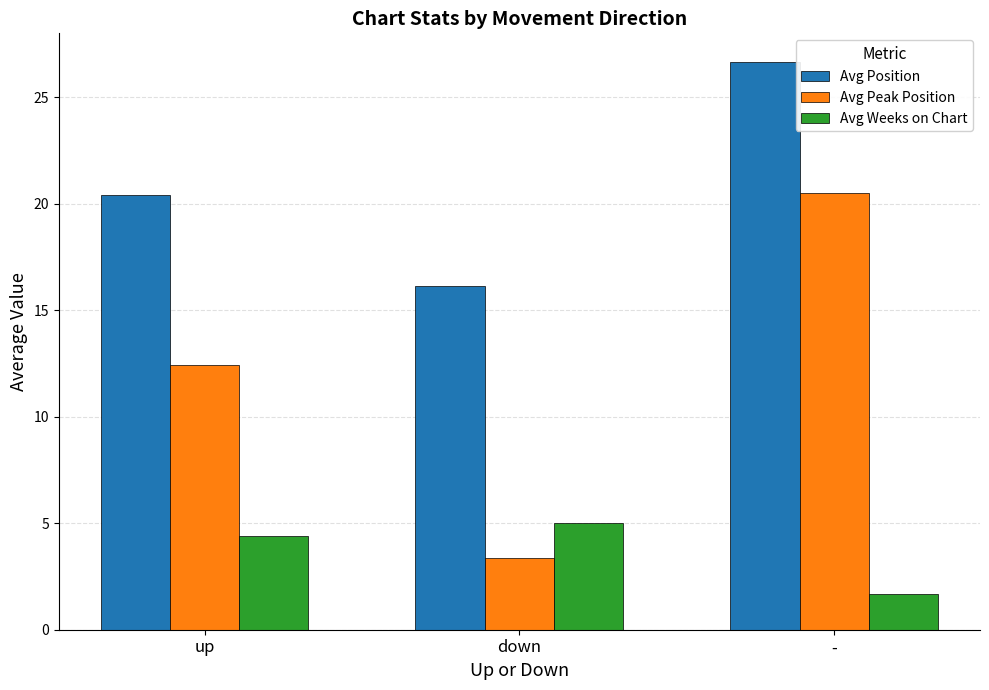

The value of Avg Position at - is 18.2. True or false?

False